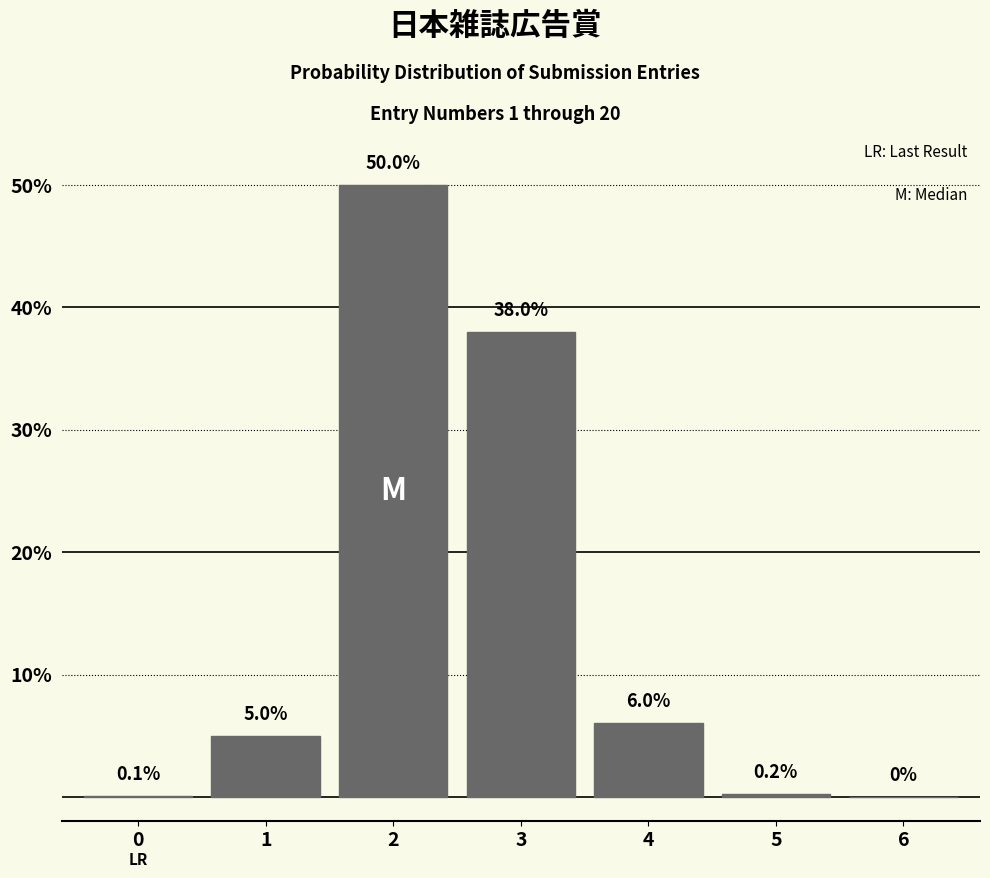

True or false: the data shows 38.0 at 3.

True